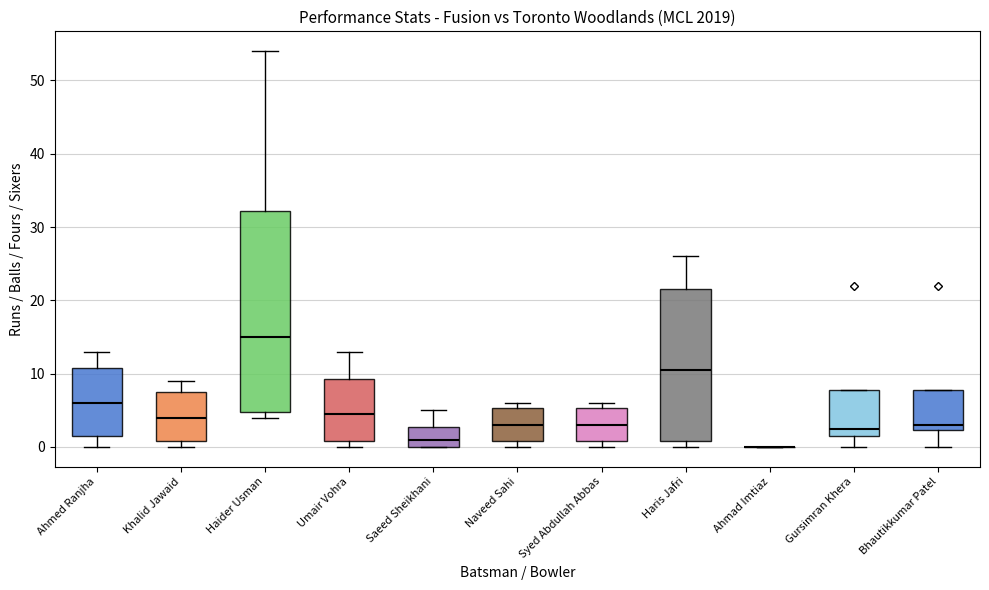

Comparing the boxes themselves (not the whiskers), which one is the tallest?

Haider Usman